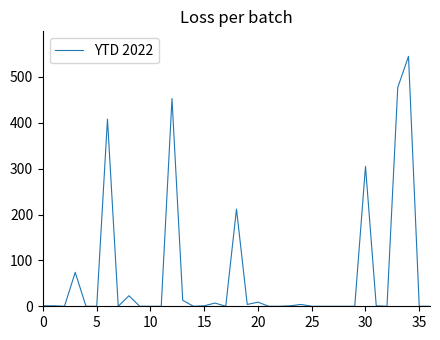

Does the chart have visible grid lines?

No